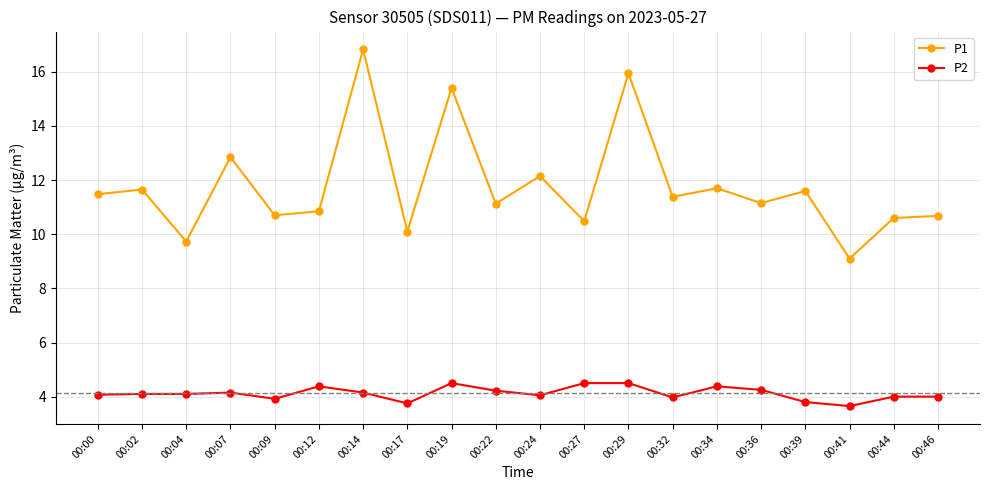

True or false: P1 and P2 cross at least once.

False